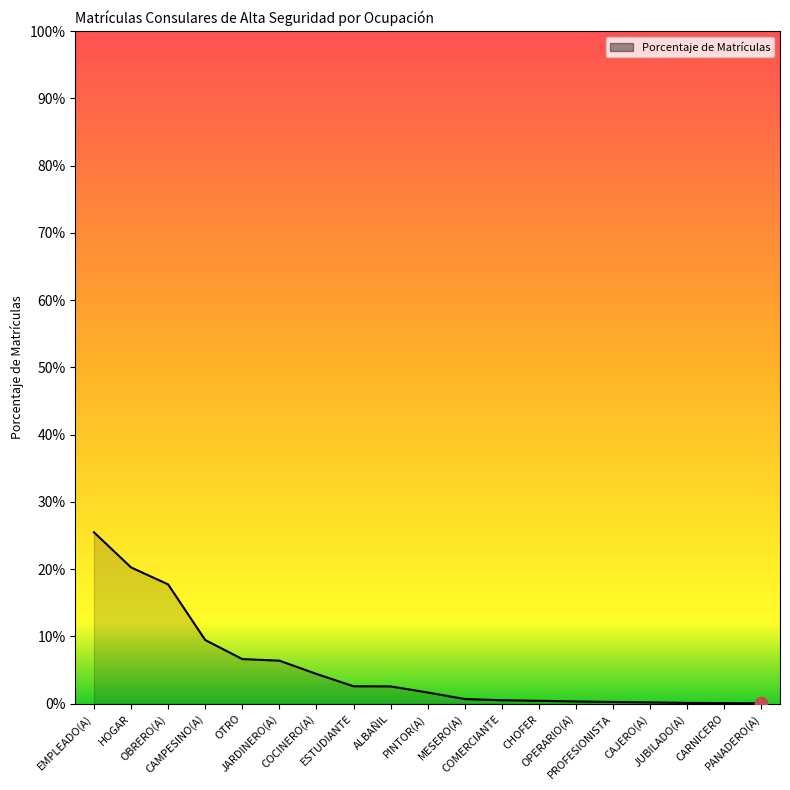

Between CAMPESINO(A) and MESERO(A), which is larger?

CAMPESINO(A)